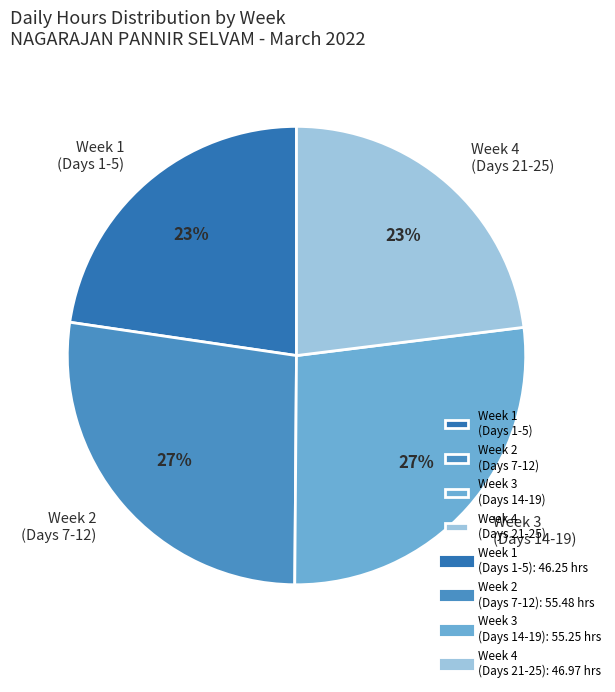

Count the number of slices in the pie.

4